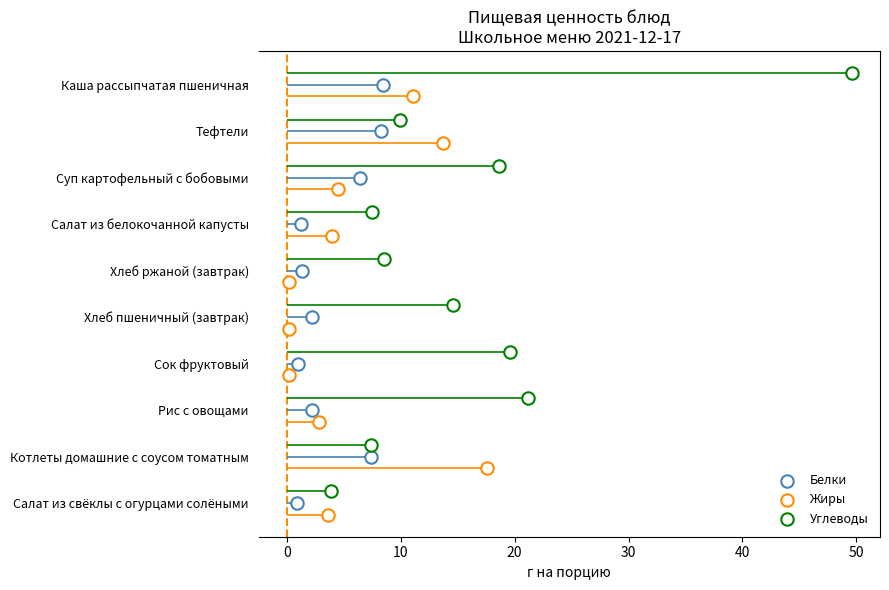

Is the value of Белки at 60 greater than the value of Углеводы at 8?

No